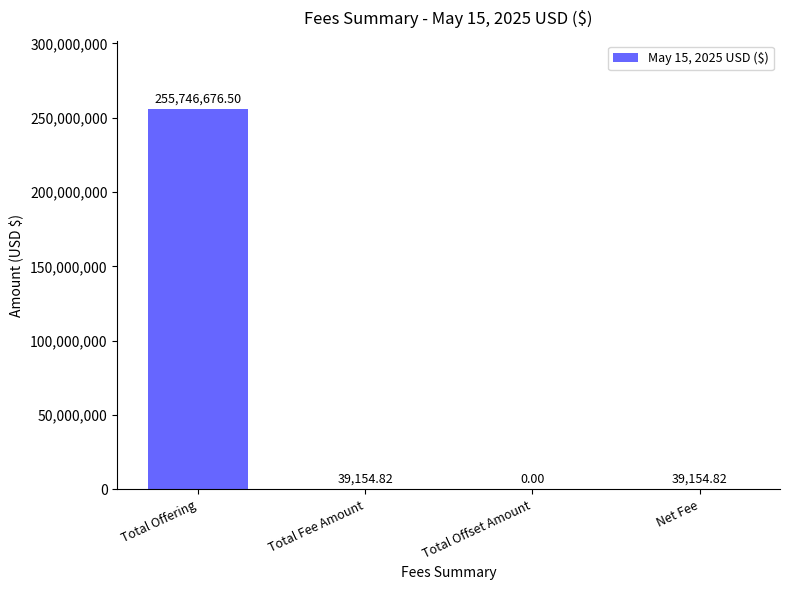

The chart shows a value of 0.0 at Total Offset Amount. True or false?

True